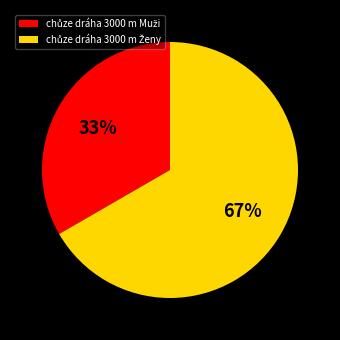

To the nearest percent, what is the average slice percentage?

50%